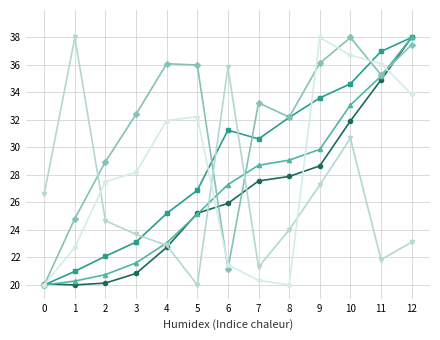

What is the total value across all series at 8?

165.4